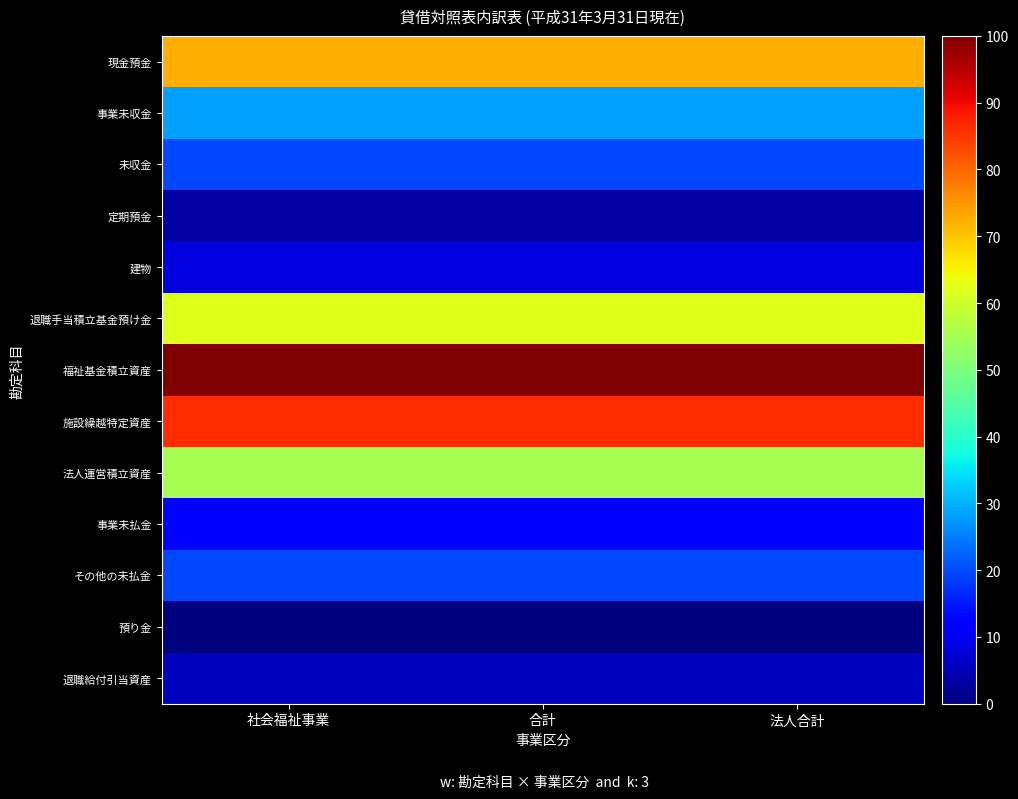

At which category does the chart reach its minimum across all series?

社会福祉事業